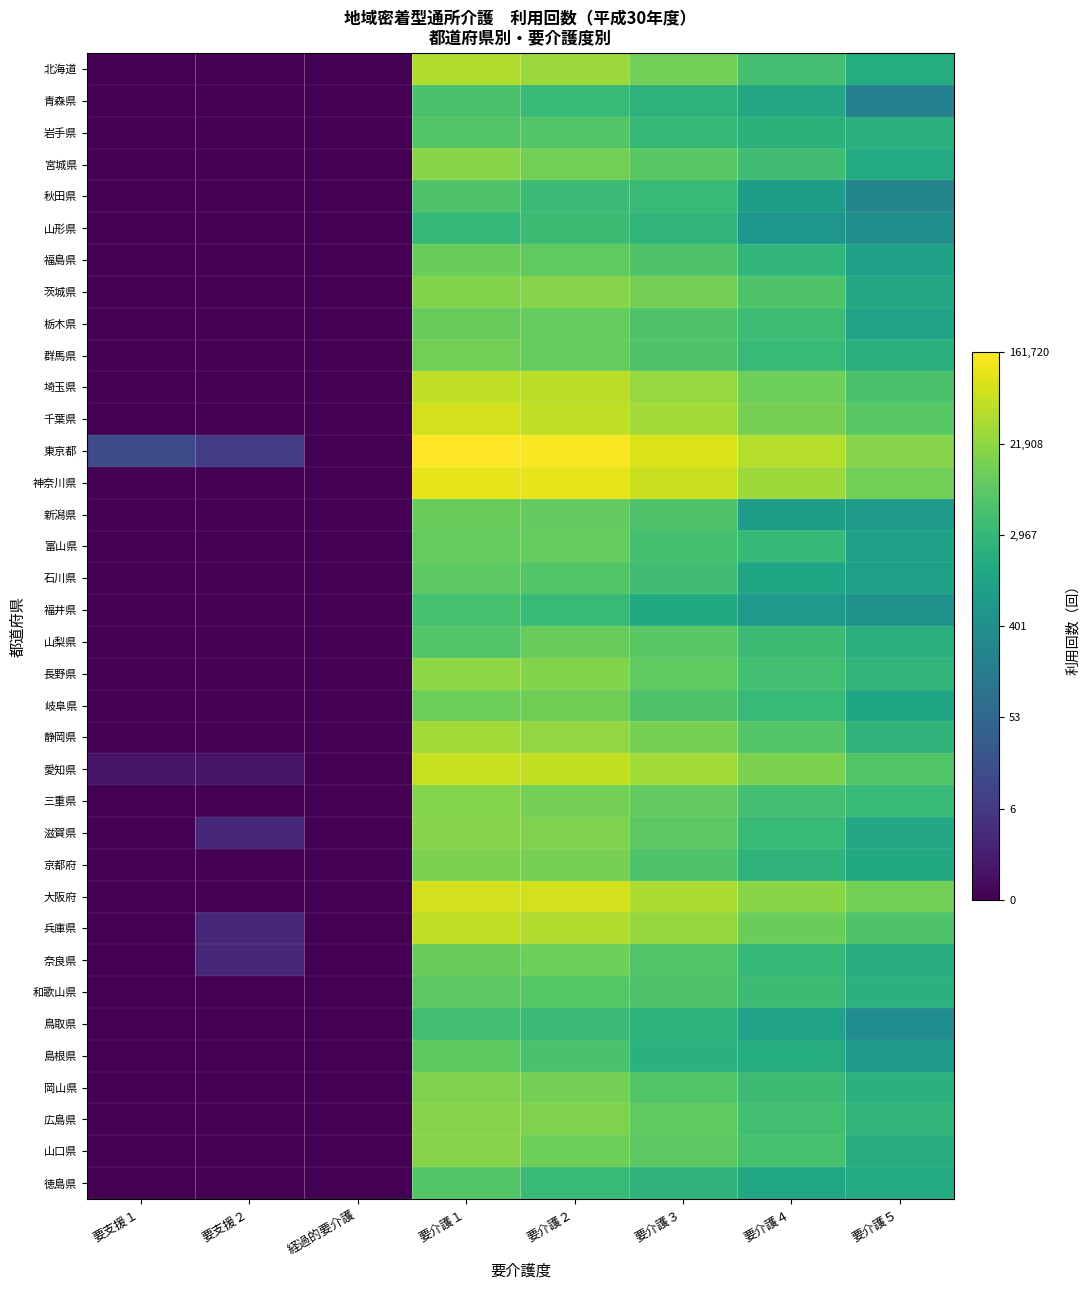

At how many categories does at least one series exceed 0?

7